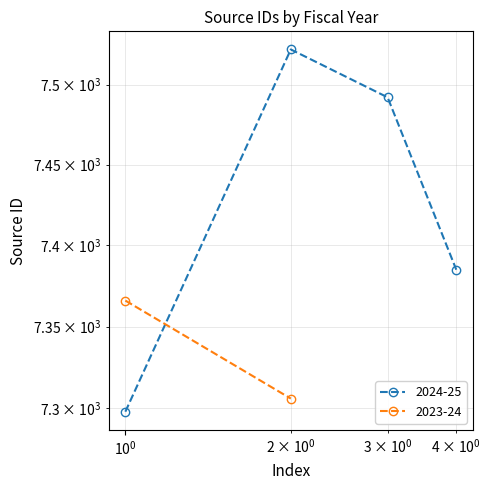

How many data points are above 7492?

1